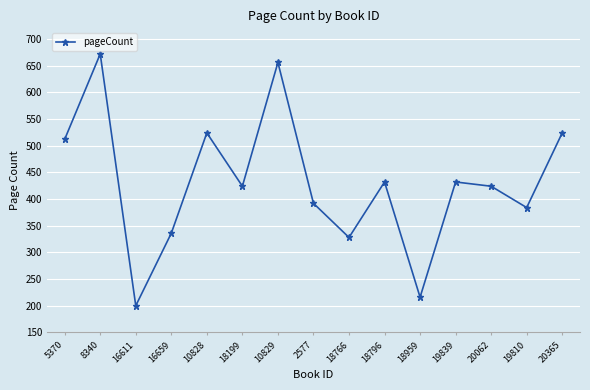

Where is the first local maximum?

8340